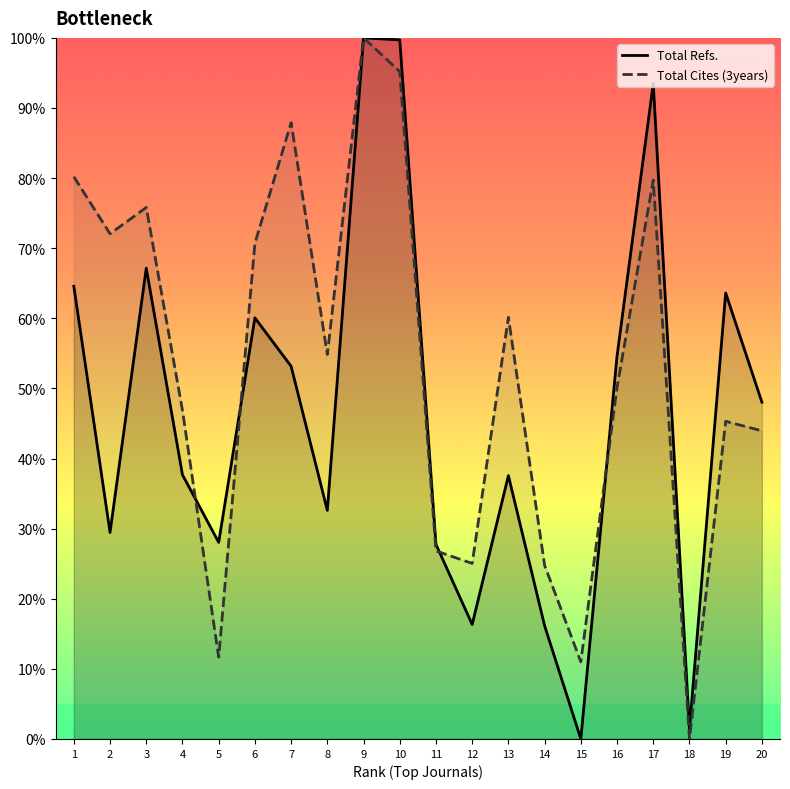

What is the total value across all series at 1?

144.8